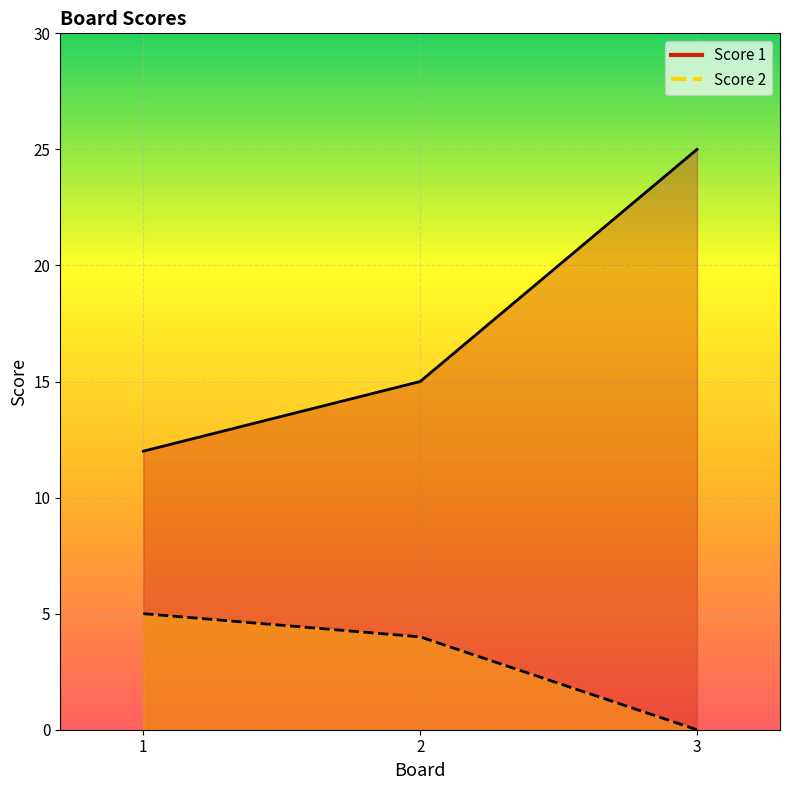

Count the Score 1 values in the range 12 to 25.

3